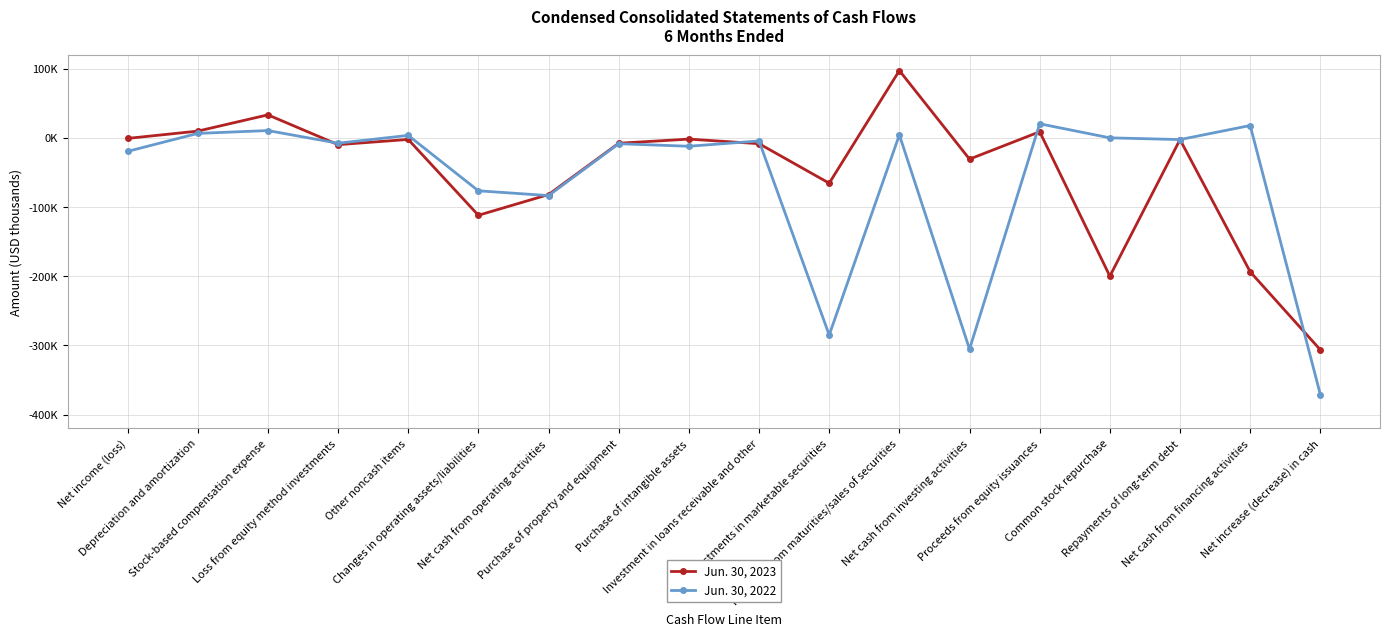

What is the value of the Jun. 30, 2023 point at the 15th from the left?

-200000